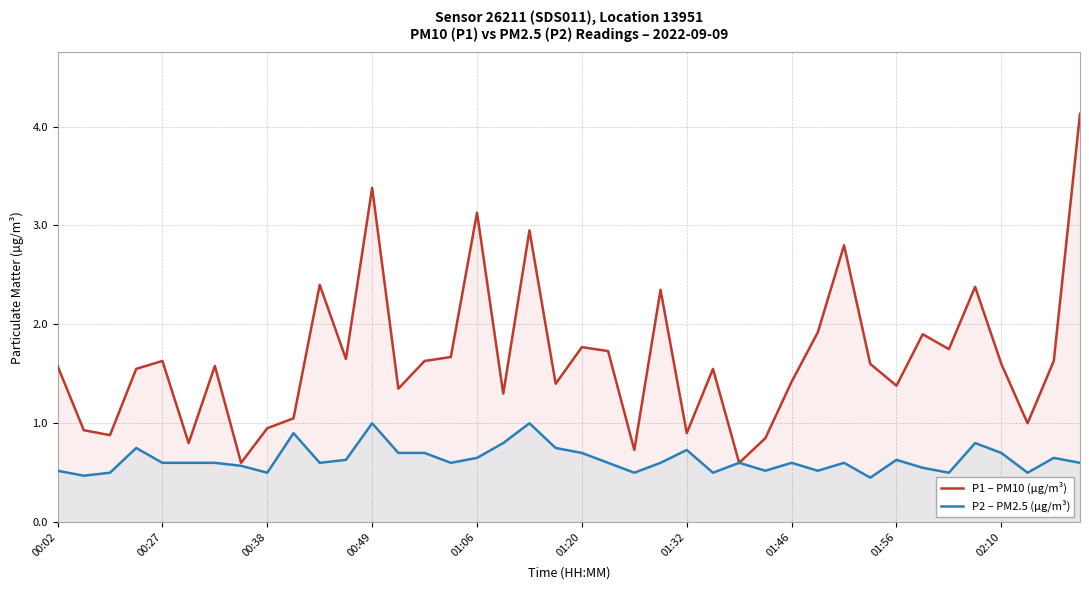

Reading left to right, extract all data points from this chart.

P1 – PM10 (µg/m³): 1.6	0.9	0.9	1.6	1.6	0.8	1.6	0.6	0.9	1.1	2.4	1.6	3.4	1.4	1.6	1.7	3.1	1.3	3.0	1.4	1.8	1.7	0.7	2.4	0.9	1.6	0.6	0.8	1.4	1.9	2.8	1.6	1.4	1.9	1.8	2.4	1.6	1.0	1.6	4.1
P2 – PM2.5 (µg/m³): 0.5	0.5	0.5	0.8	0.6	0.6	0.6	0.6	0.5	0.9	0.6	0.6	1.0	0.7	0.7	0.6	0.7	0.8	1.0	0.8	0.7	0.6	0.5	0.6	0.7	0.5	0.6	0.5	0.6	0.5	0.6	0.5	0.6	0.6	0.5	0.8	0.7	0.5	0.7	0.6